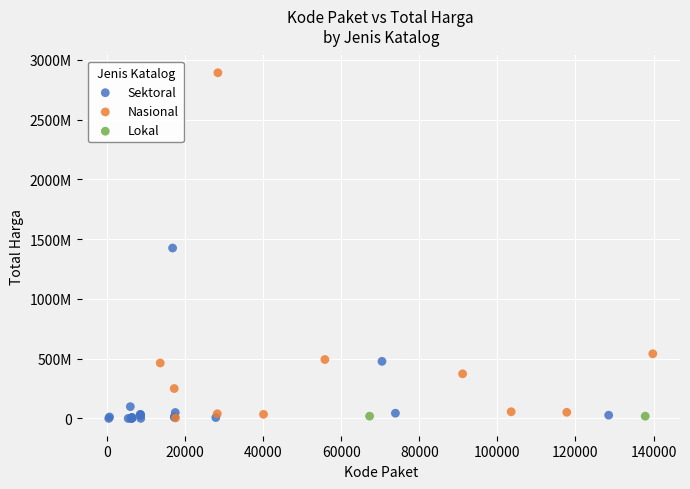

Which series has the widest spread of Y values?

Nasional